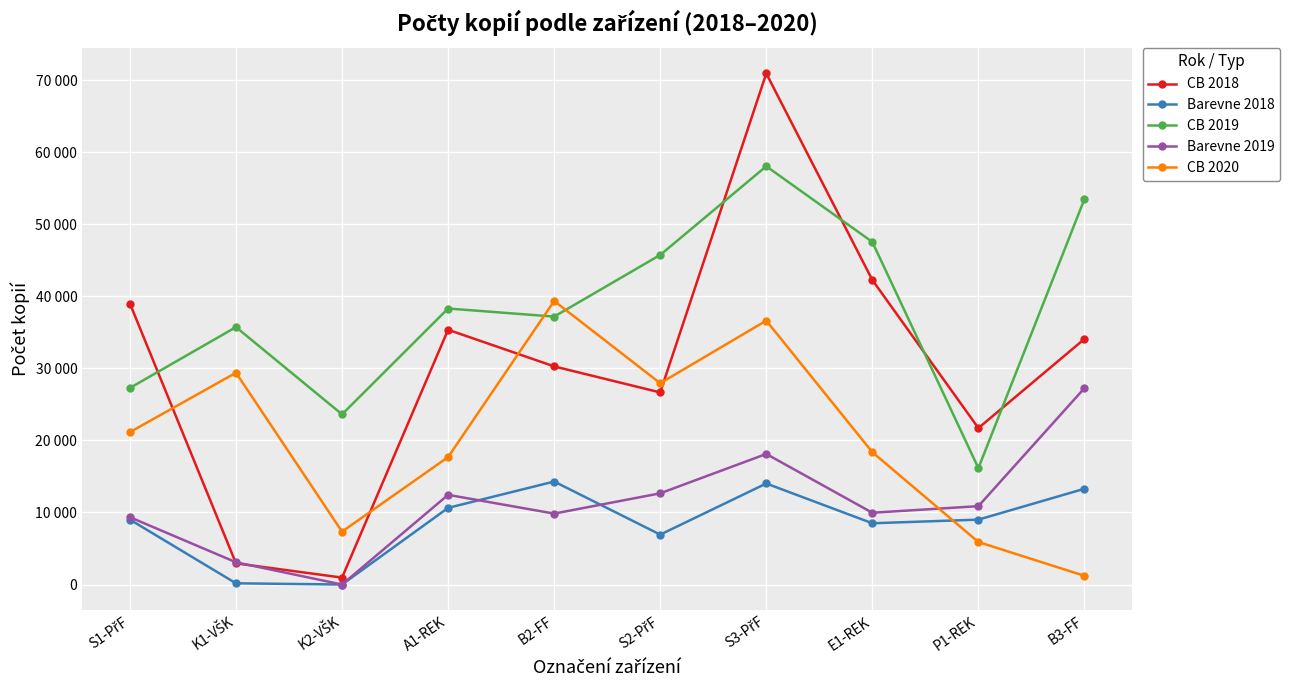

What is the lowest value of the CB 2020 series?

1208